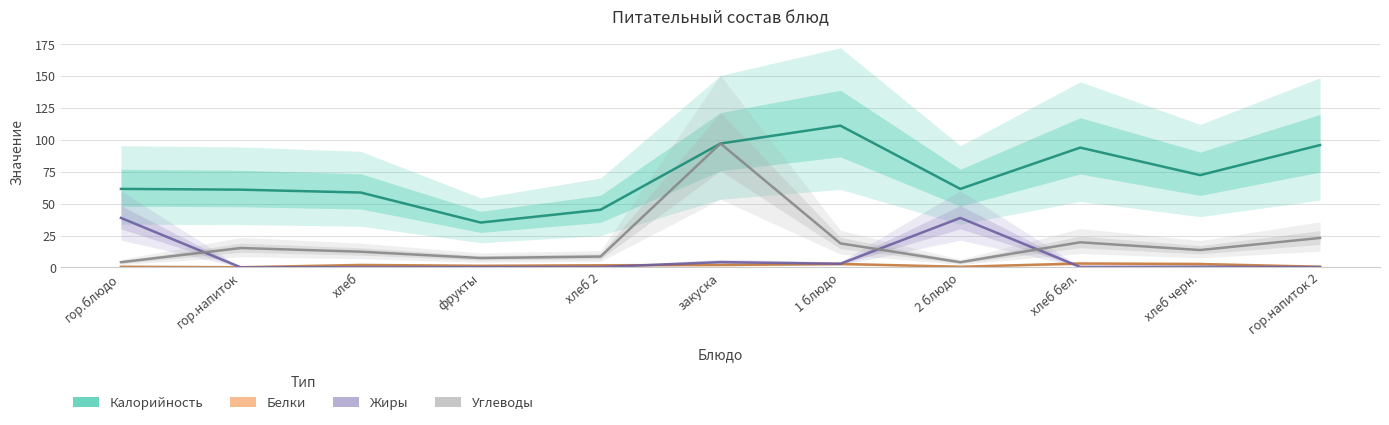

At which label is Калорийность closest to 73?

хлеб черн.